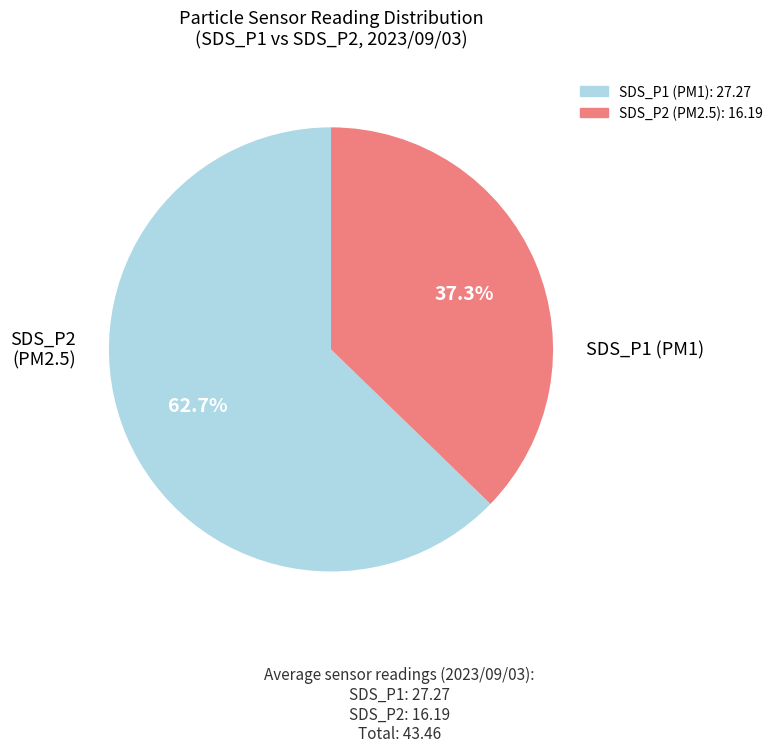

Is there any slice that represents more than half of the pie?

Yes